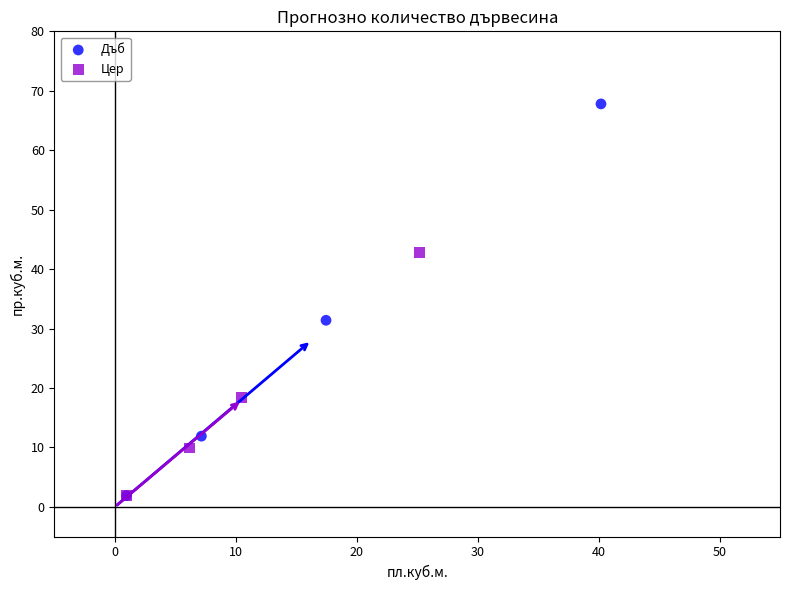

Which series has the largest Y range (max minus min)?

Дъб